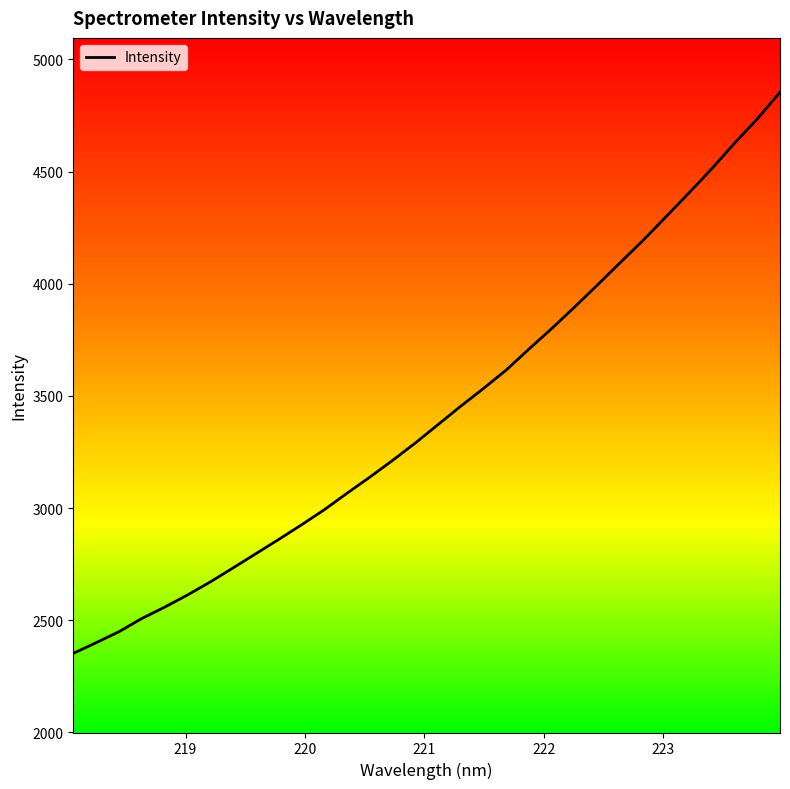

What is the difference between the maximum and minimum values?

2501.3